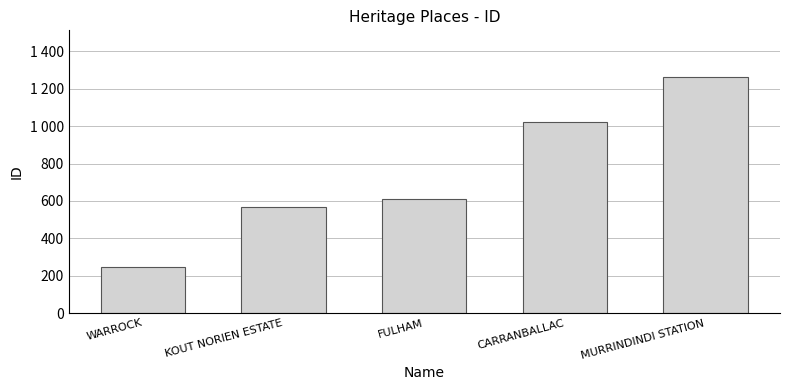

List the labels in order of value, smallest first.

WARROCK, KOUT NORIEN ESTATE, FULHAM, CARRANBALLAC, MURRINDINDI STATION